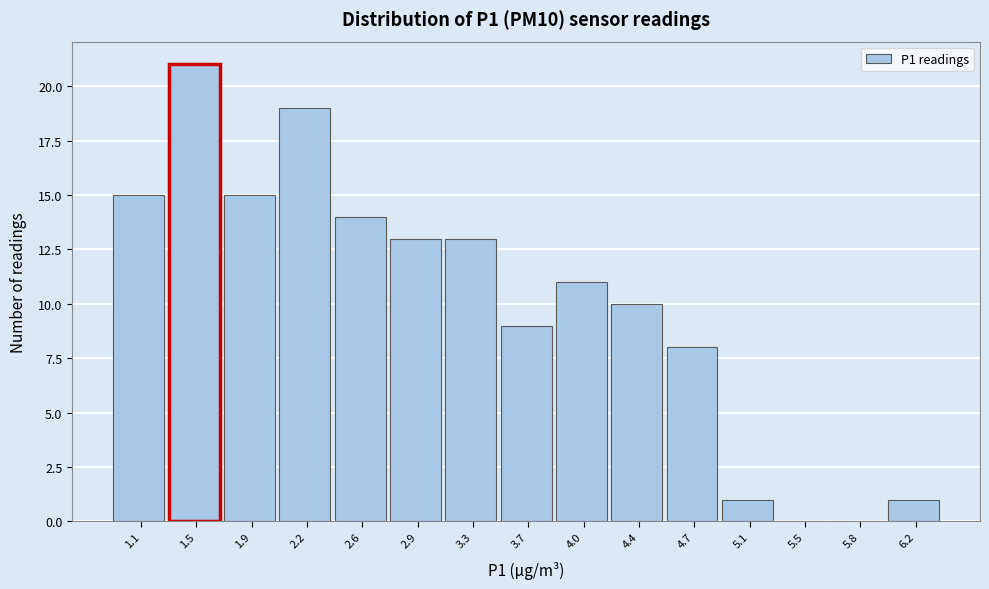

Reading left to right, transcribe all the data shown in this chart.

1.1=15	1.5=21	1.9=15	2.2=19	2.6=14	2.9=13	3.3=13	3.7=9	4.0=11	4.4=10	4.7=8	5.1=1	5.5=0	5.8=0	6.2=1